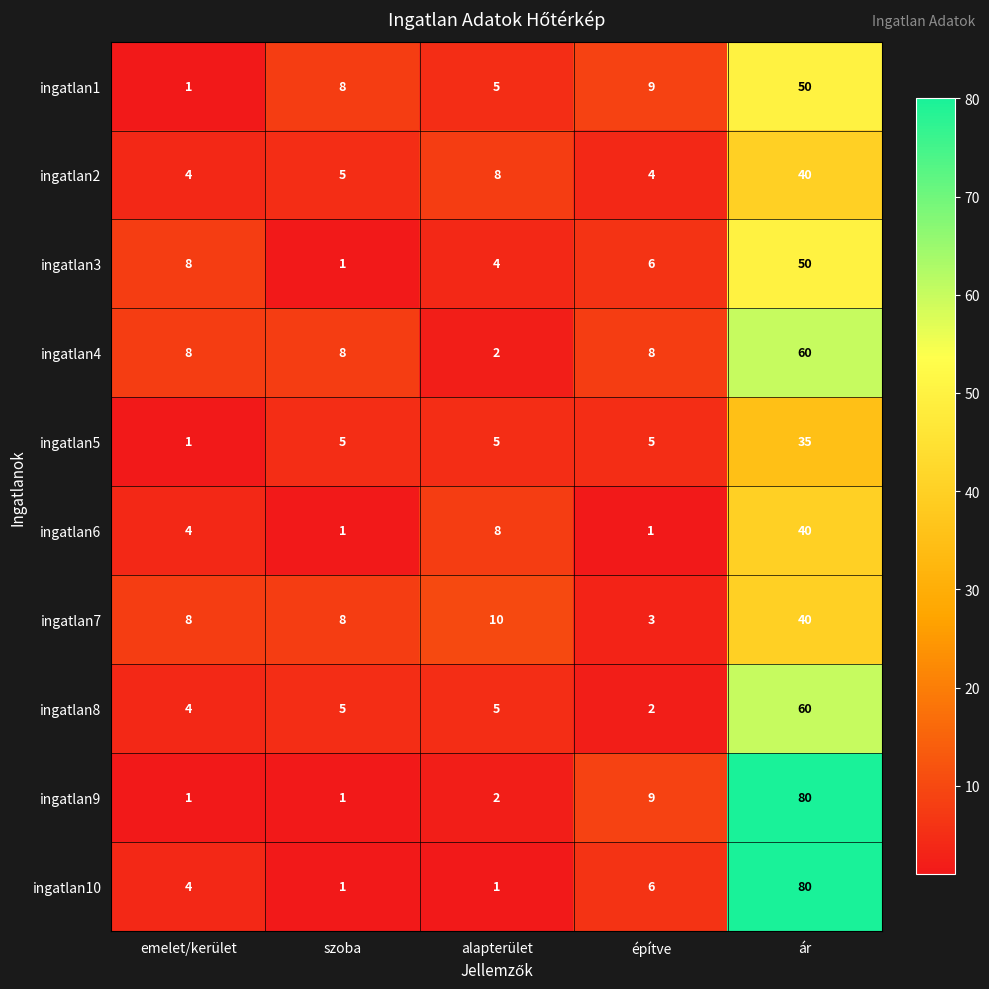

Where is ingatlan2 nearest to the value 22?

alapterület